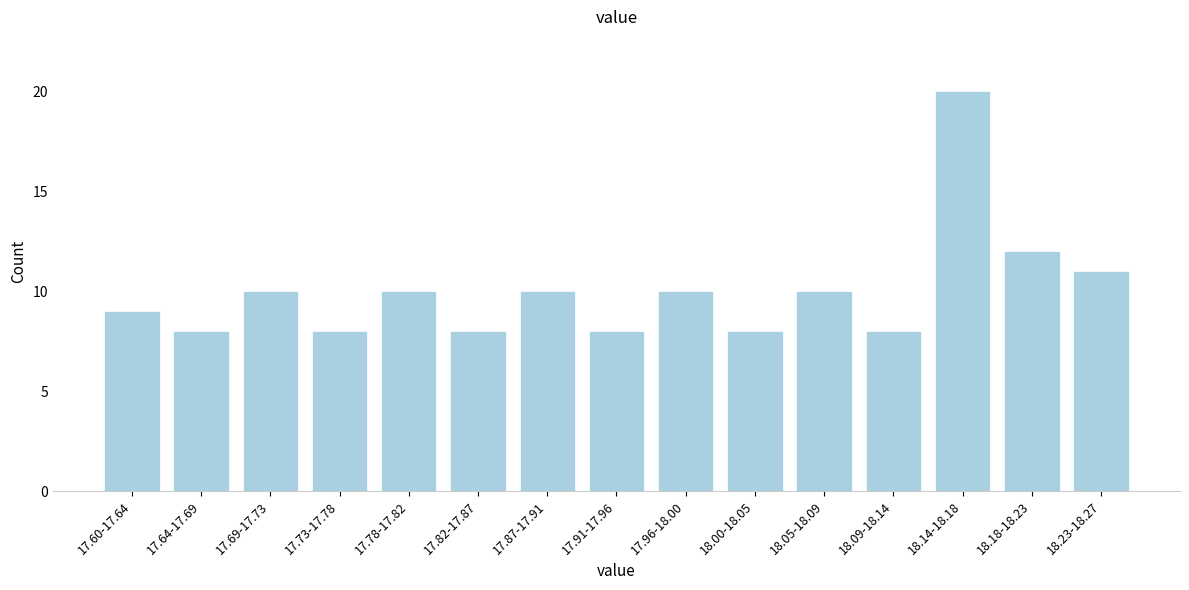

Reading left to right, extract all data points from this chart.

17.60-17.64=9	17.64-17.69=8	17.69-17.73=10	17.73-17.78=8	17.78-17.82=10	17.82-17.87=8	17.87-17.91=10	17.91-17.96=8	17.96-18.00=10	18.00-18.05=8	18.05-18.09=10	18.09-18.14=8	18.14-18.18=20	18.18-18.23=12	18.23-18.27=11